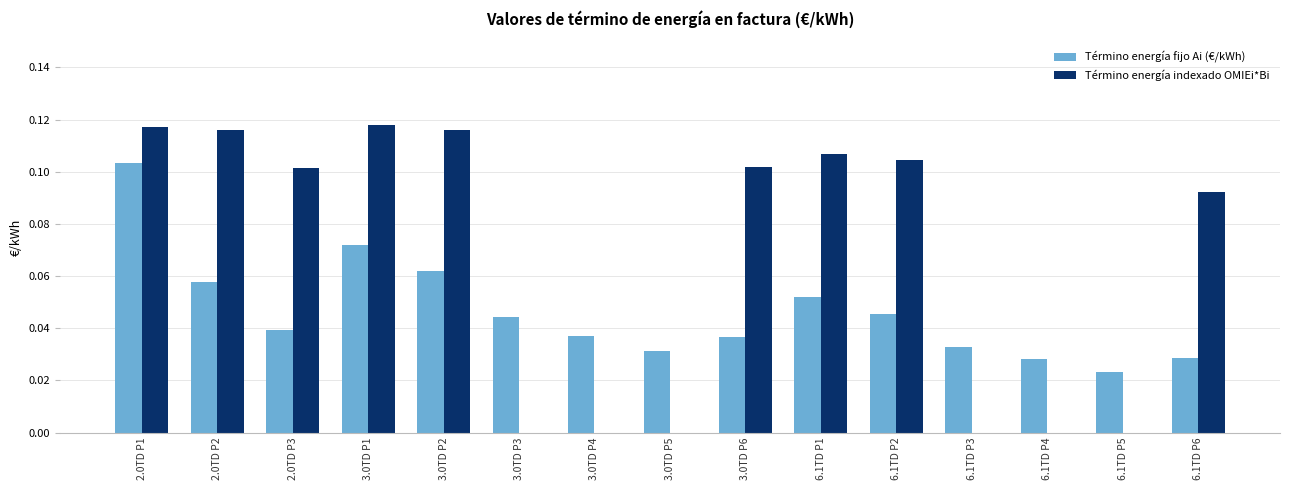

The value of Término energía fijo Ai (€/kWh) at 3.0TD P3 is 0.0. True or false?

True